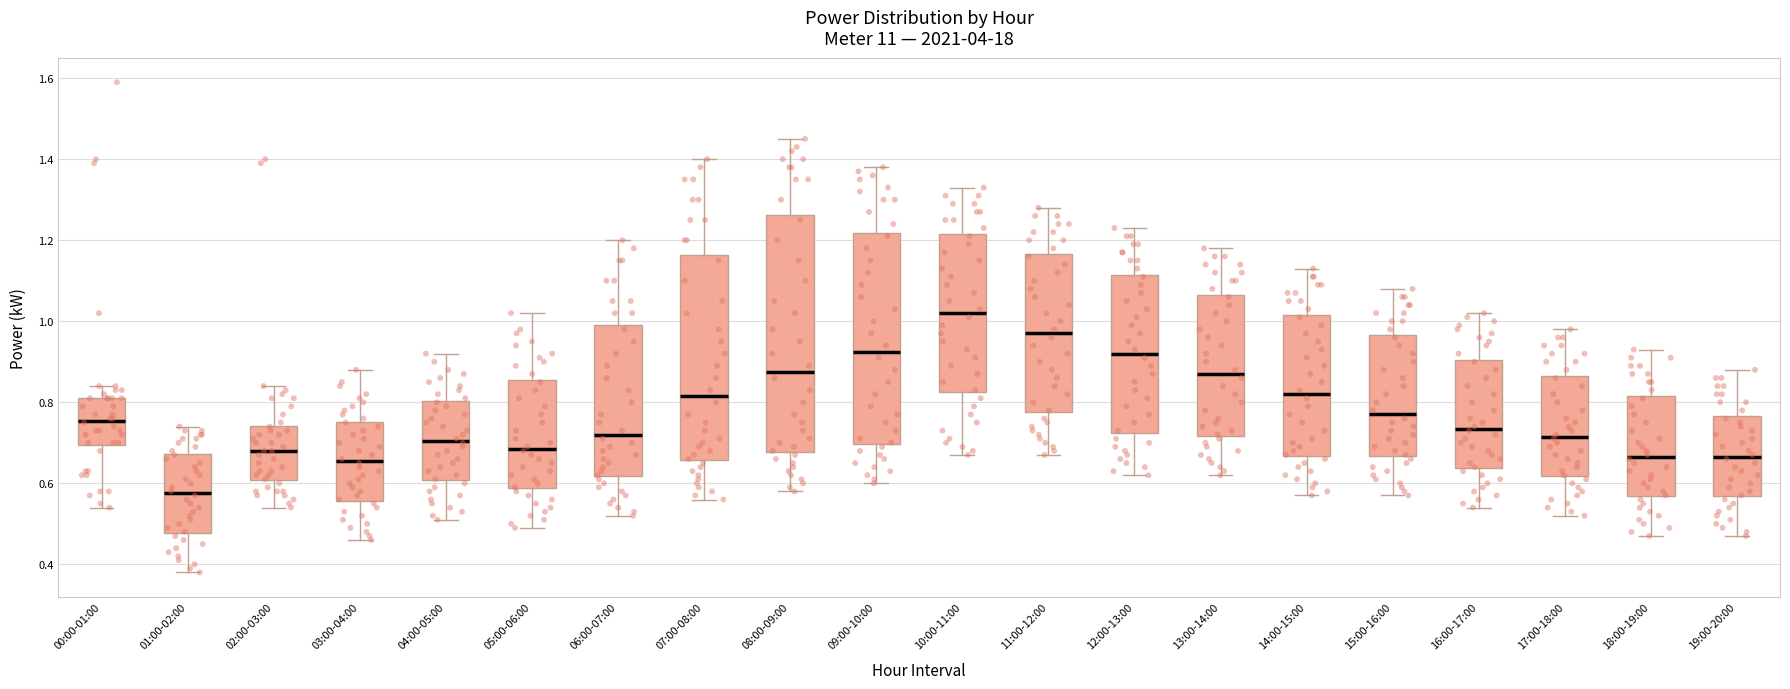

Reading left to right, read every box against the y-axis: the position of its median line, the range the box covers, and the ends of its whiskers. The values are not printed on the chart, so give them approximately, as read against the axis.

00:00-01:00: median 0.76, box 0.70 to 0.82, whiskers 0.54 to 0.84
01:00-02:00: median 0.58, box 0.48 to 0.68, whiskers 0.38 to 0.74
02:00-03:00: median 0.68, box 0.60 to 0.74, whiskers 0.54 to 0.84
03:00-04:00: median 0.66, box 0.56 to 0.76, whiskers 0.46 to 0.88
04:00-05:00: median 0.70, box 0.60 to 0.80, whiskers 0.52 to 0.92
05:00-06:00: median 0.68, box 0.58 to 0.86, whiskers 0.50 to 1.02
06:00-07:00: median 0.72, box 0.62 to 1.00, whiskers 0.52 to 1.20
07:00-08:00: median 0.82, box 0.66 to 1.16, whiskers 0.56 to 1.40
08:00-09:00: median 0.88, box 0.68 to 1.26, whiskers 0.58 to 1.46
09:00-10:00: median 0.92, box 0.70 to 1.22, whiskers 0.60 to 1.38
10:00-11:00: median 1.02, box 0.82 to 1.22, whiskers 0.68 to 1.34
11:00-12:00: median 0.98, box 0.78 to 1.16, whiskers 0.68 to 1.28
12:00-13:00: median 0.92, box 0.72 to 1.12, whiskers 0.62 to 1.24
13:00-14:00: median 0.88, box 0.72 to 1.06, whiskers 0.62 to 1.18
14:00-15:00: median 0.82, box 0.66 to 1.02, whiskers 0.58 to 1.14
15:00-16:00: median 0.78, box 0.66 to 0.96, whiskers 0.58 to 1.08
16:00-17:00: median 0.74, box 0.64 to 0.90, whiskers 0.54 to 1.02
17:00-18:00: median 0.72, box 0.62 to 0.86, whiskers 0.52 to 0.98
18:00-19:00: median 0.66, box 0.56 to 0.82, whiskers 0.48 to 0.94
19:00-20:00: median 0.66, box 0.56 to 0.76, whiskers 0.48 to 0.88